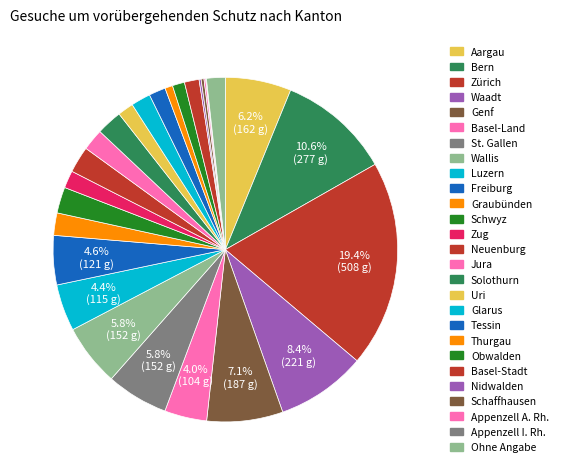

Does any single category account for the majority?

No